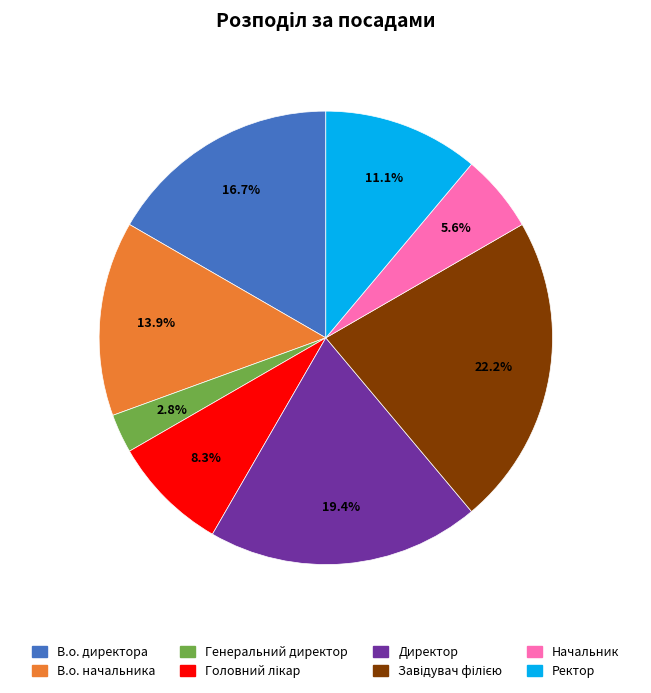

How many segments does this pie chart have?

8